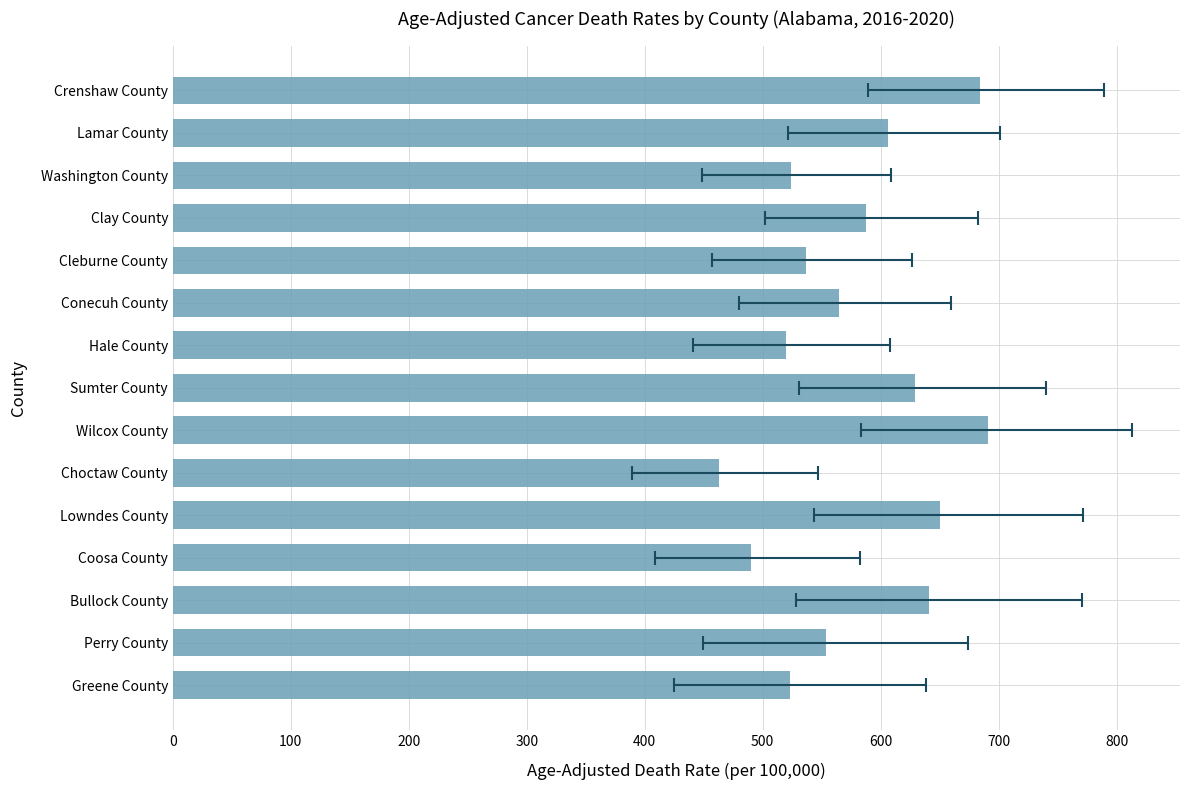

Is it true that the value at Perry County is 926.1?

False